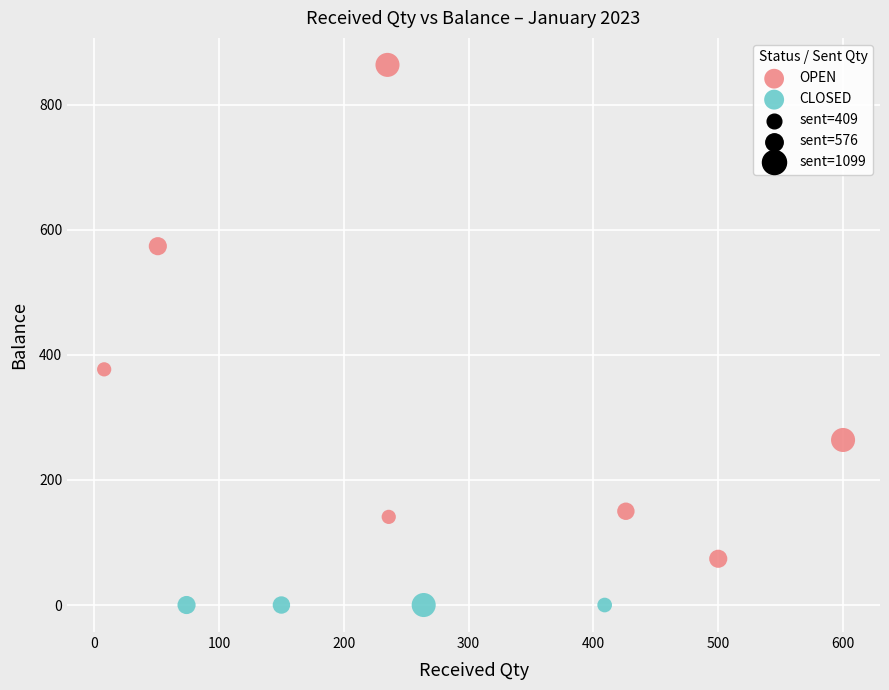

Which series reaches the minimum Y coordinate?

CLOSED